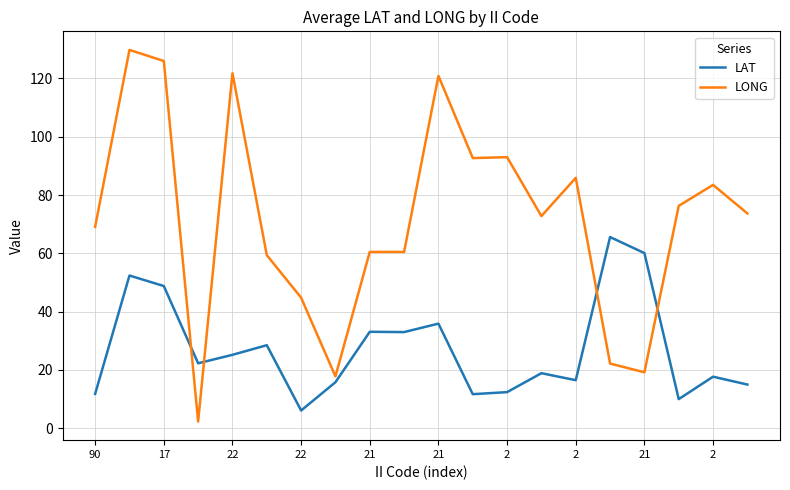

Which series has the largest total across all categories?

LONG